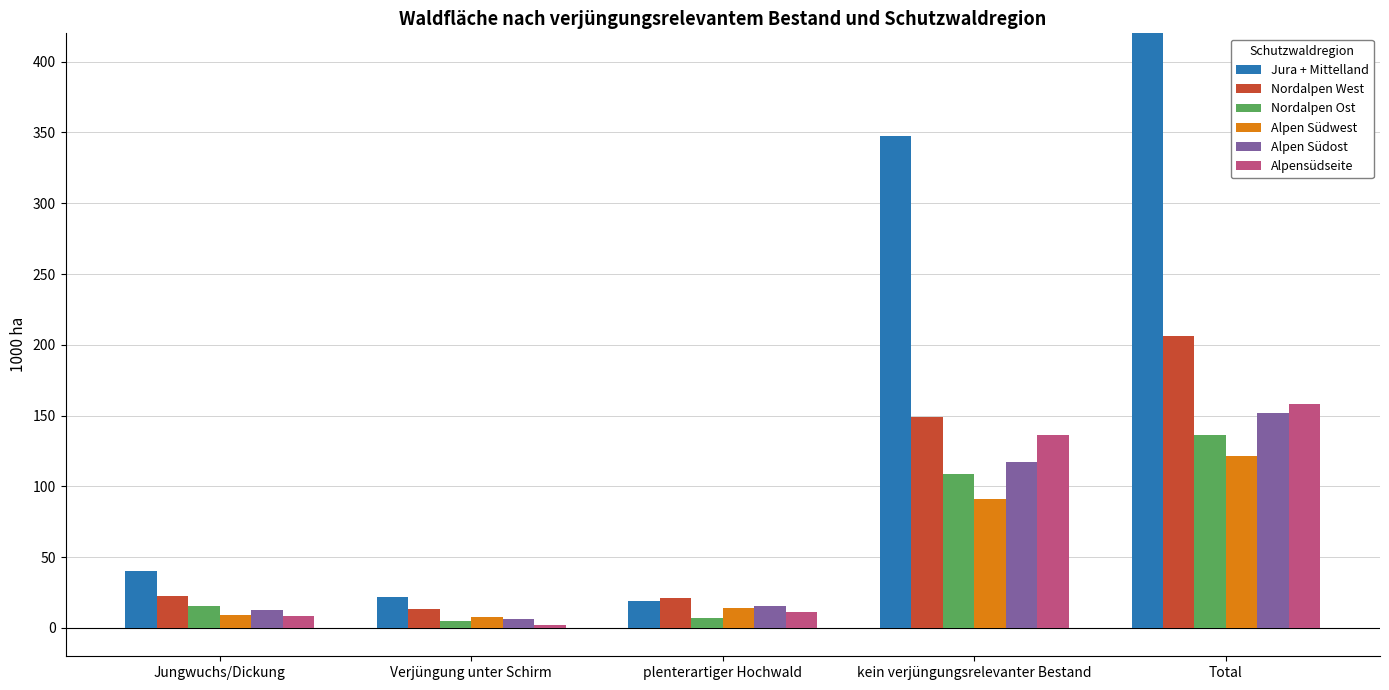

What is the minimum value for Jura + Mittelland?

18.8